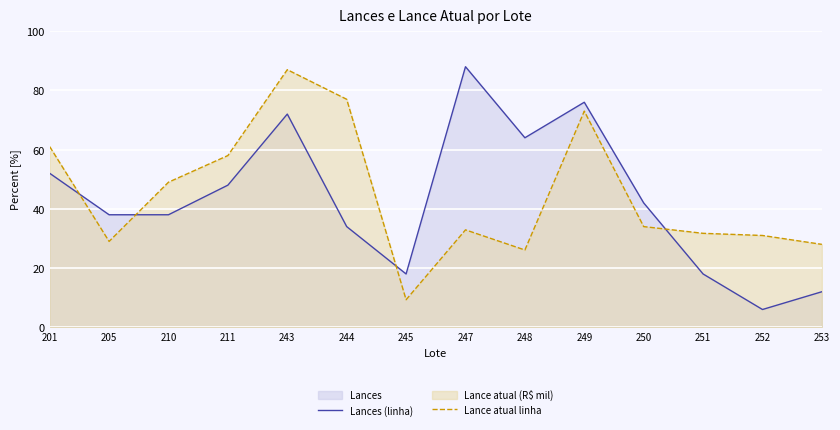

Is the value of Lance atual linha at 251 greater than the value of Lances (linha) at 244?

No